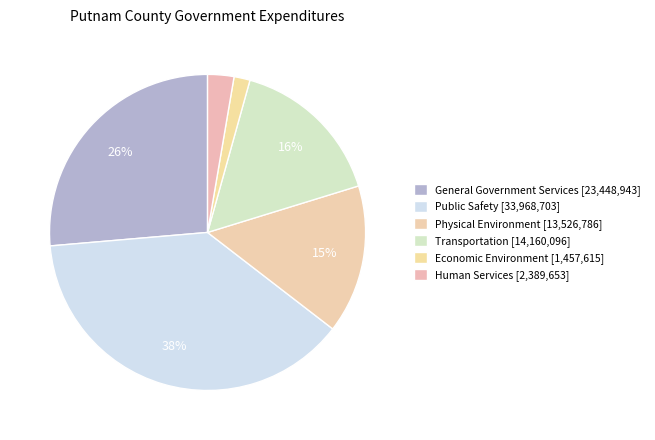

What percentage is the Transportation slice, to the nearest percent?

16%